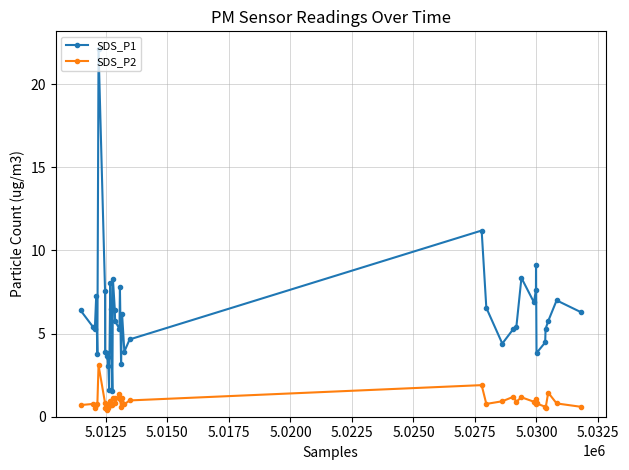

True or false: SDS_P1 and SDS_P2 cross at least once.

False